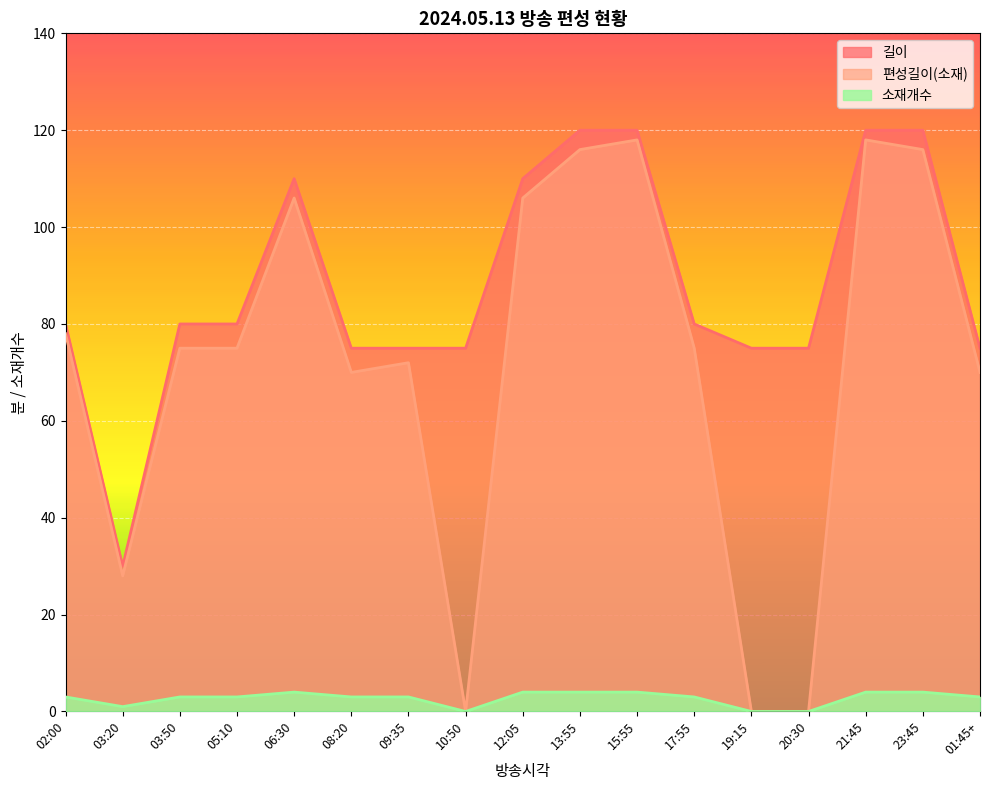

At how many categories does at least one series exceed 5?

17